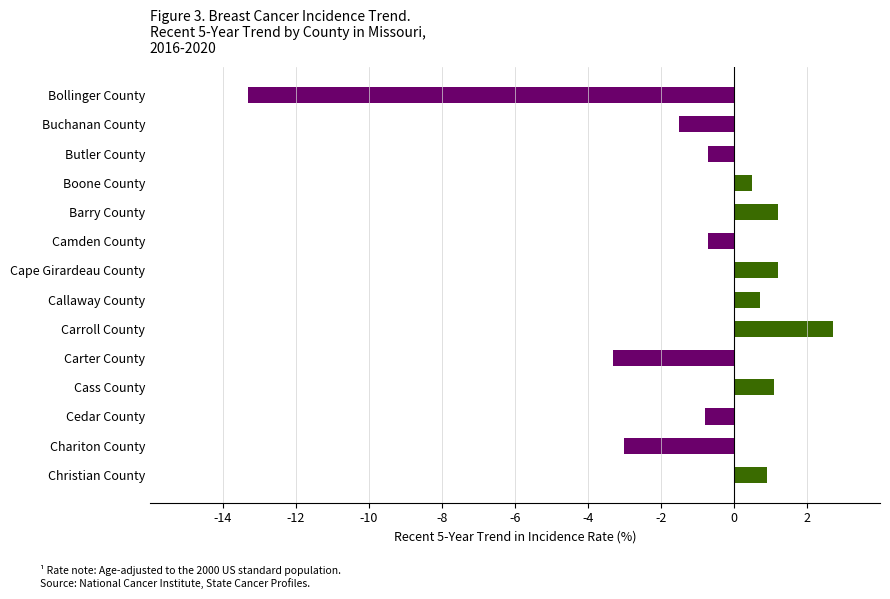

Reading top to bottom, extract all data points from this chart.

Bollinger County=-13.3	Buchanan County=-1.5	Butler County=-0.7	Boone County=0.5	Barry County=1.2	Camden County=-0.7	Cape Girardeau County=1.2	Callaway County=0.7	Carroll County=2.7	Carter County=-3.3	Cass County=1.1	Cedar County=-0.8	Chariton County=-3.0	Christian County=0.9